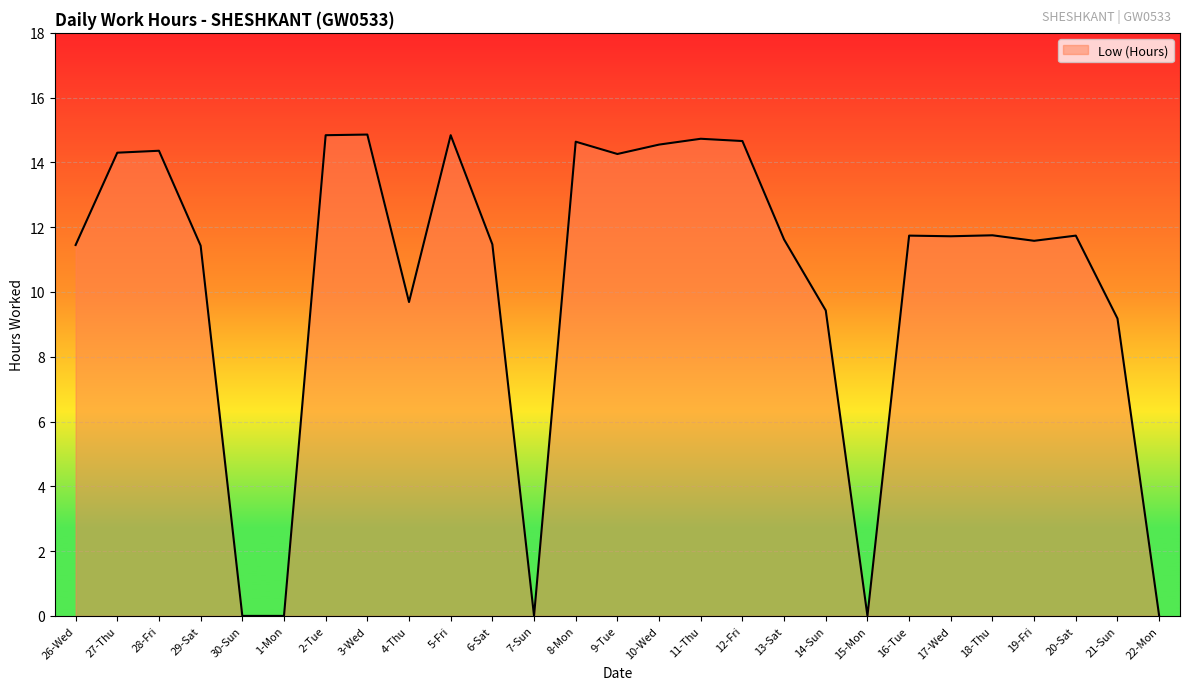

What is the difference between the values at 13-Sat and 29-Sat?

0.2